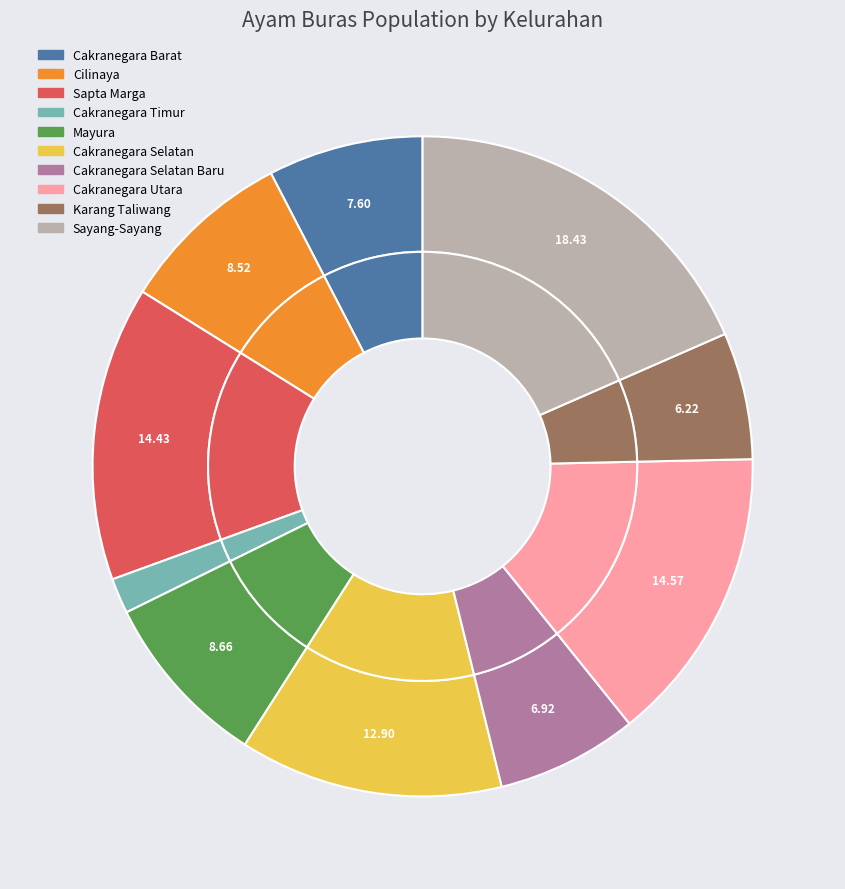

What is the largest slice in the pie chart?

Sayang-Sayang